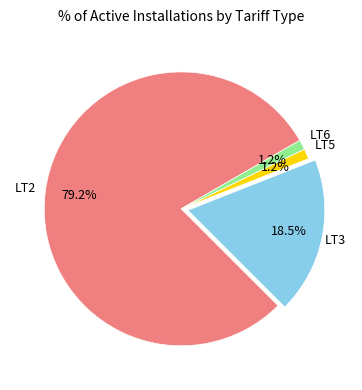

Is there any slice that represents more than half of the pie?

Yes